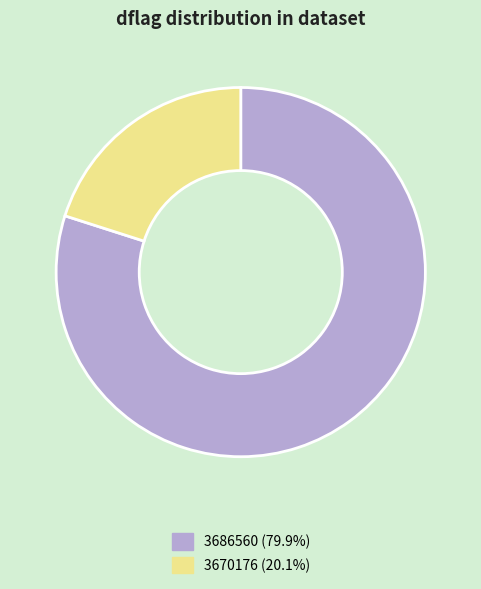

True or false: 3686560 accounts for 63% of the total.

False